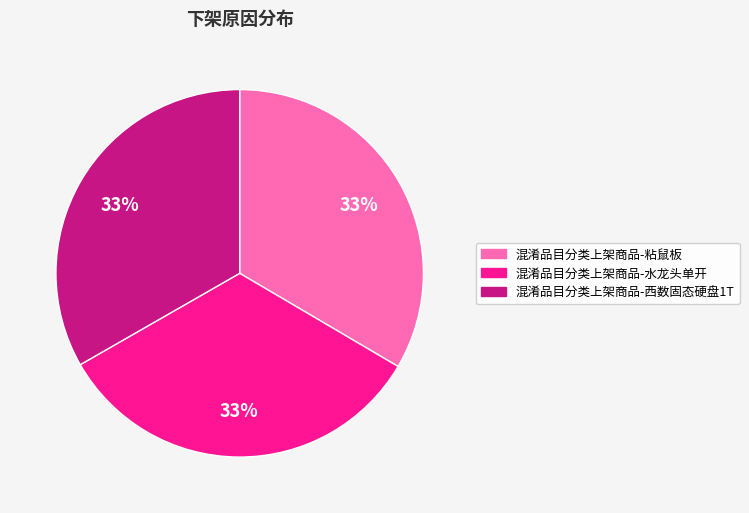

Is the sum of 混淆品目分类上架商品-粘鼠板 and 混淆品目分类上架商品-西数固态硬盘1T greater than half?

Yes